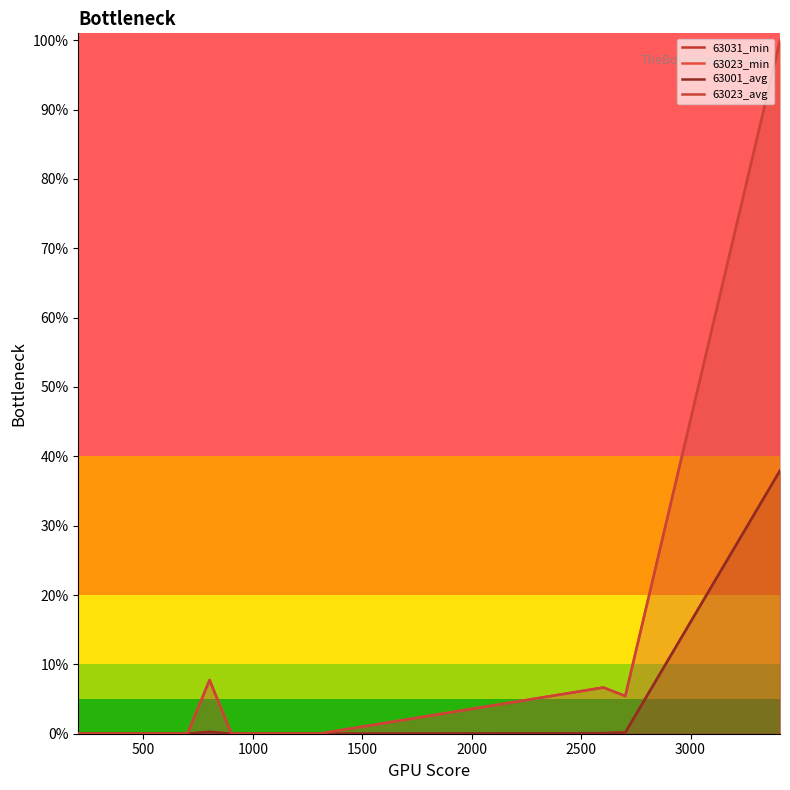

In 63023_min, how many points are higher than both neighbors (excluding endpoints)?

2